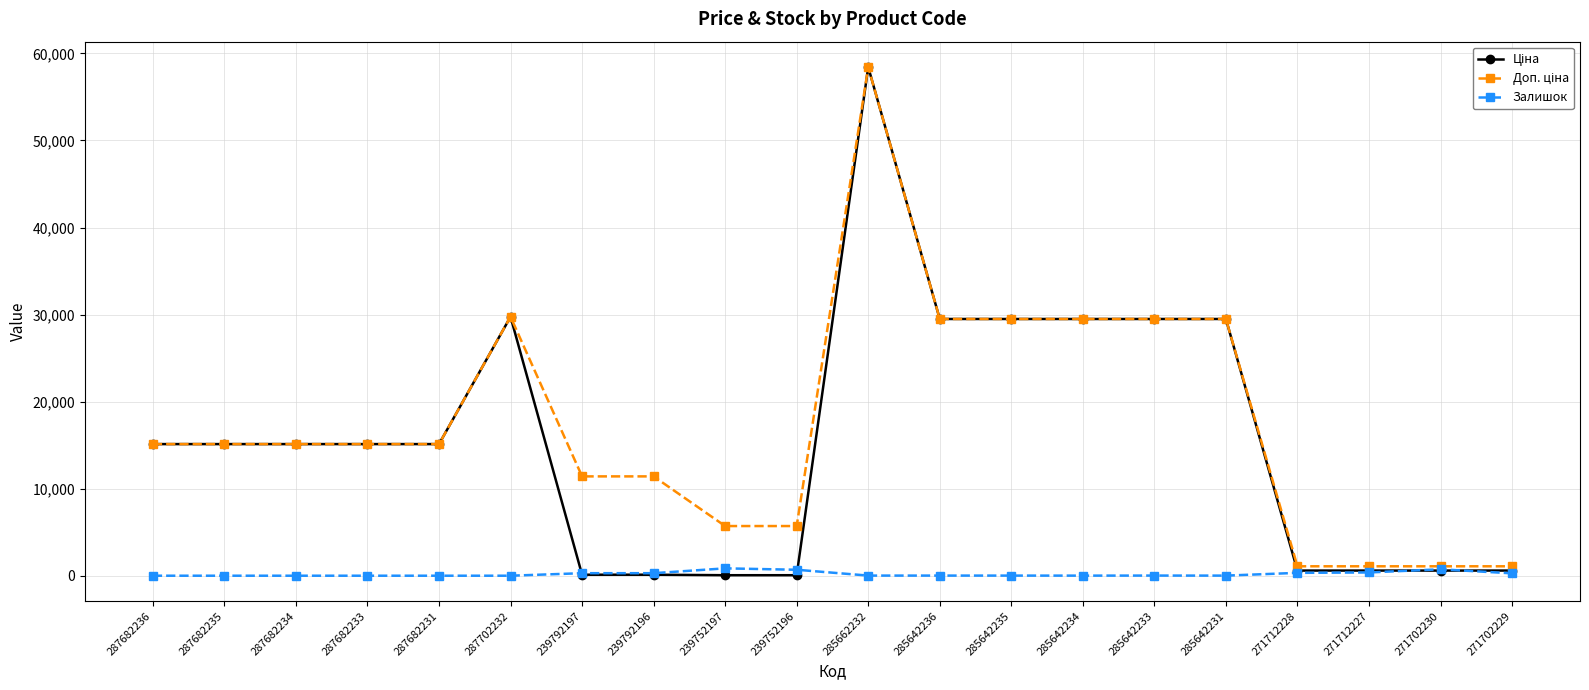

At how many categories does at least one series exceed 53272?

1